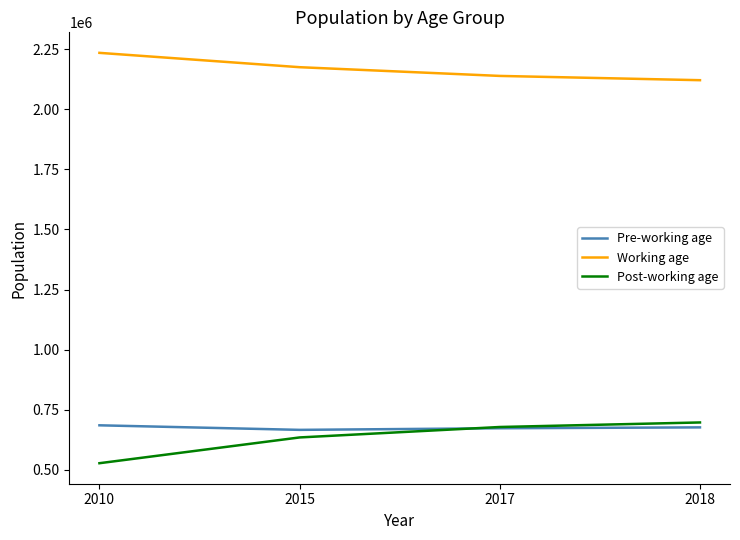

What is the approximate value of Working age at 2018?

2121596